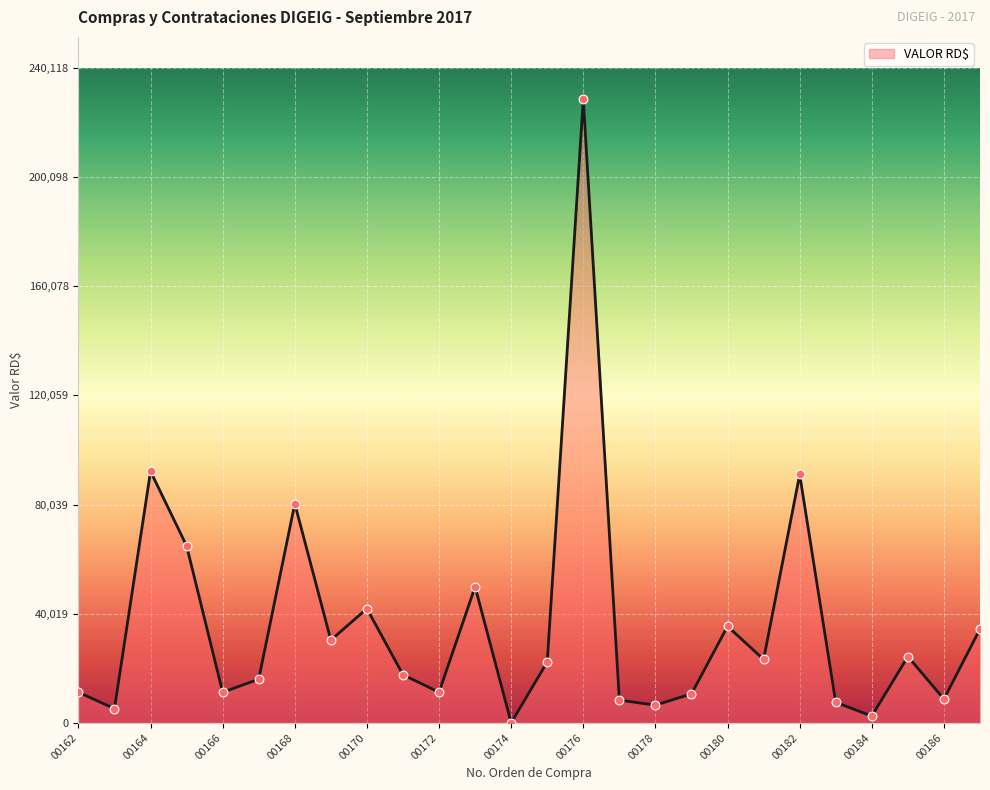

What is the maximum value shown in the chart?

228684.0